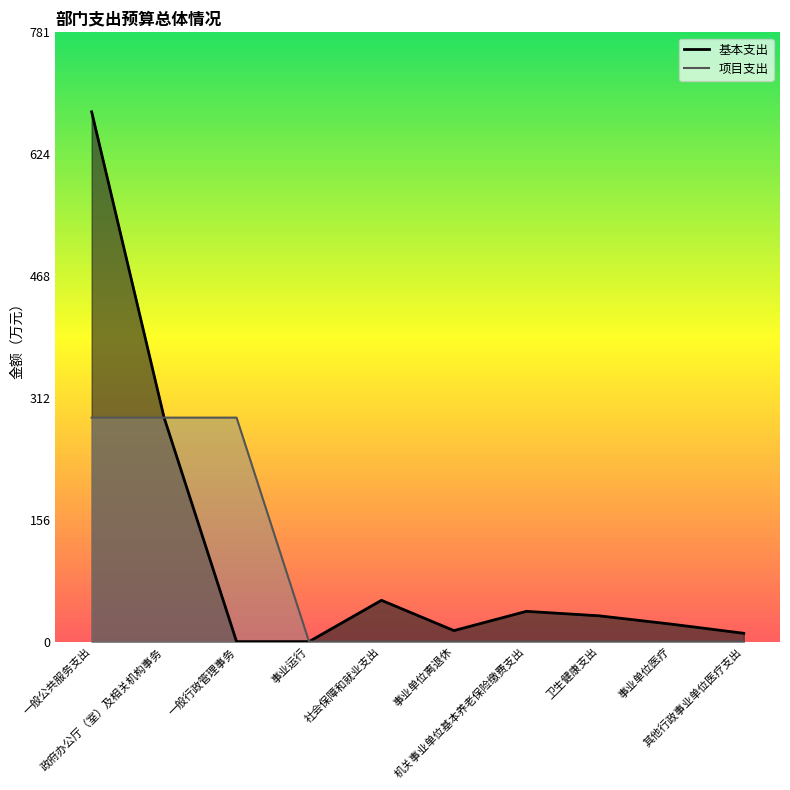

What is the average value of the 基本支出 series?

113.9